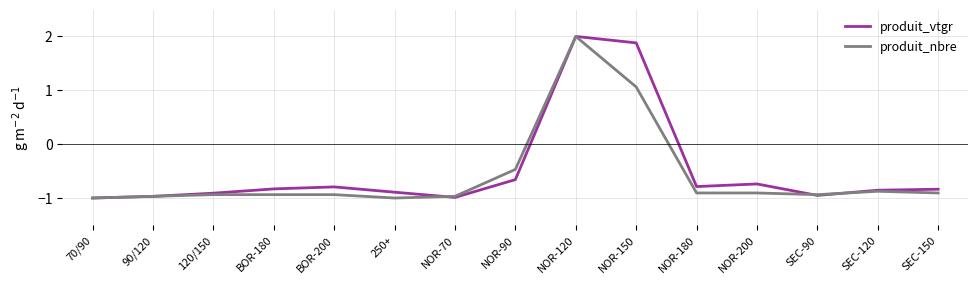

At NOR-200, list the series in order from smallest to largest.

produit_nbre, produit_vtgr